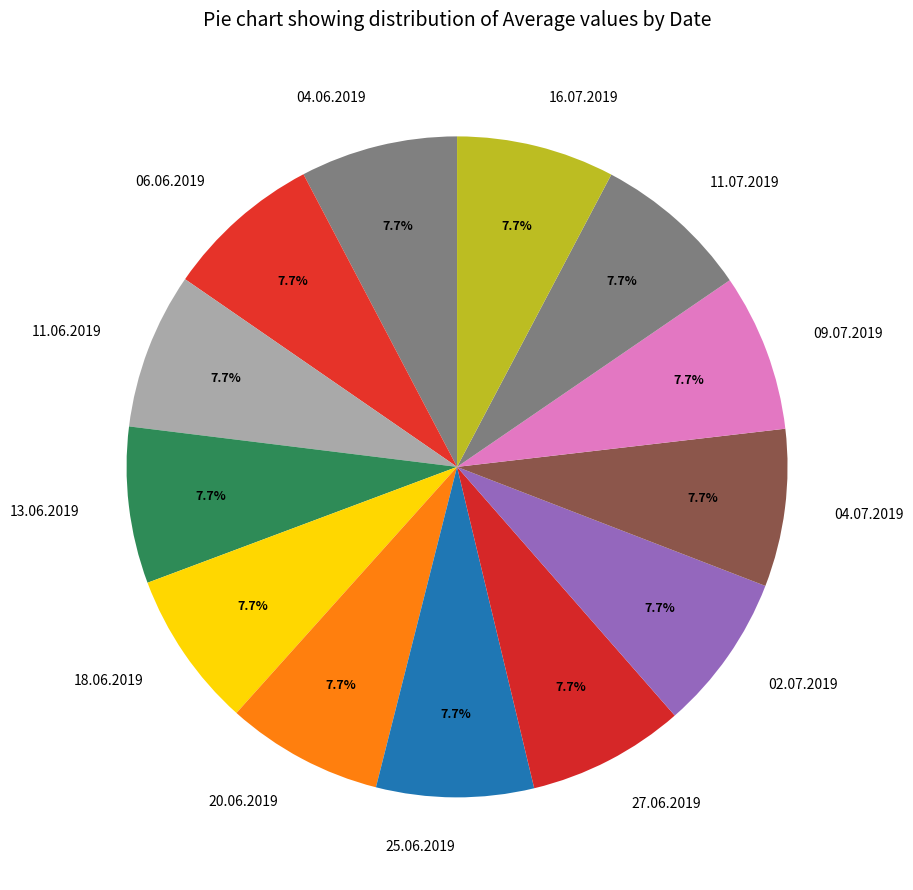

Is there a majority slice in this chart?

No